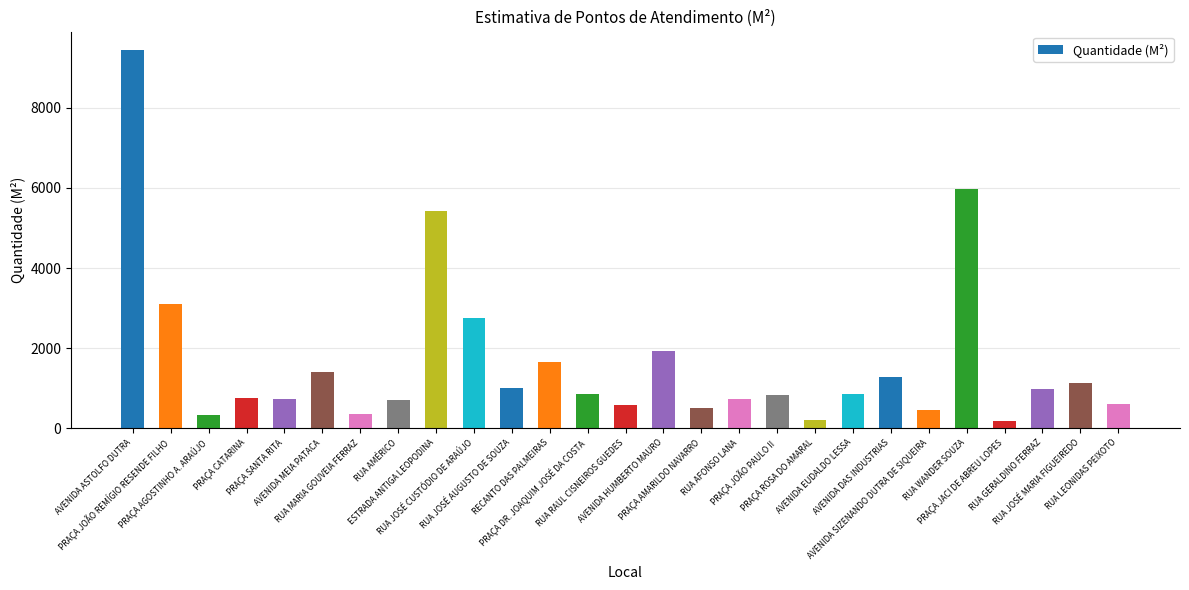

What is the average value?

1655.6